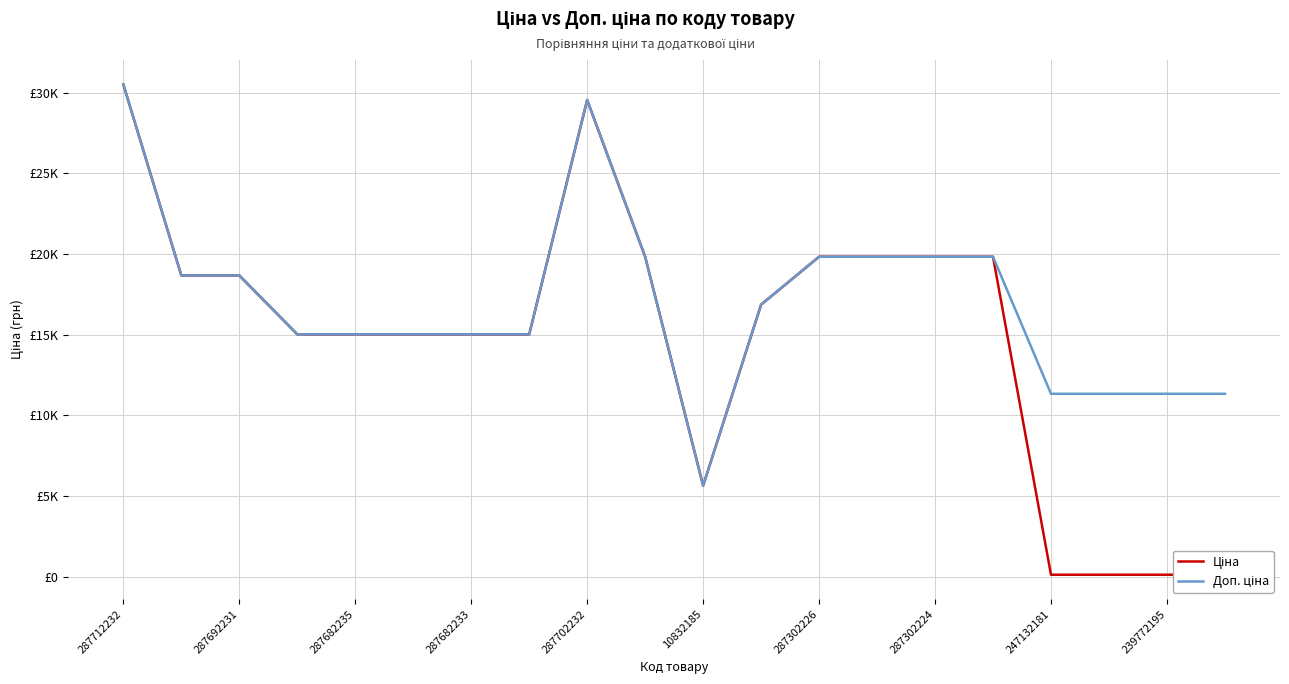

What is the maximum value shown in the chart?

30512.3